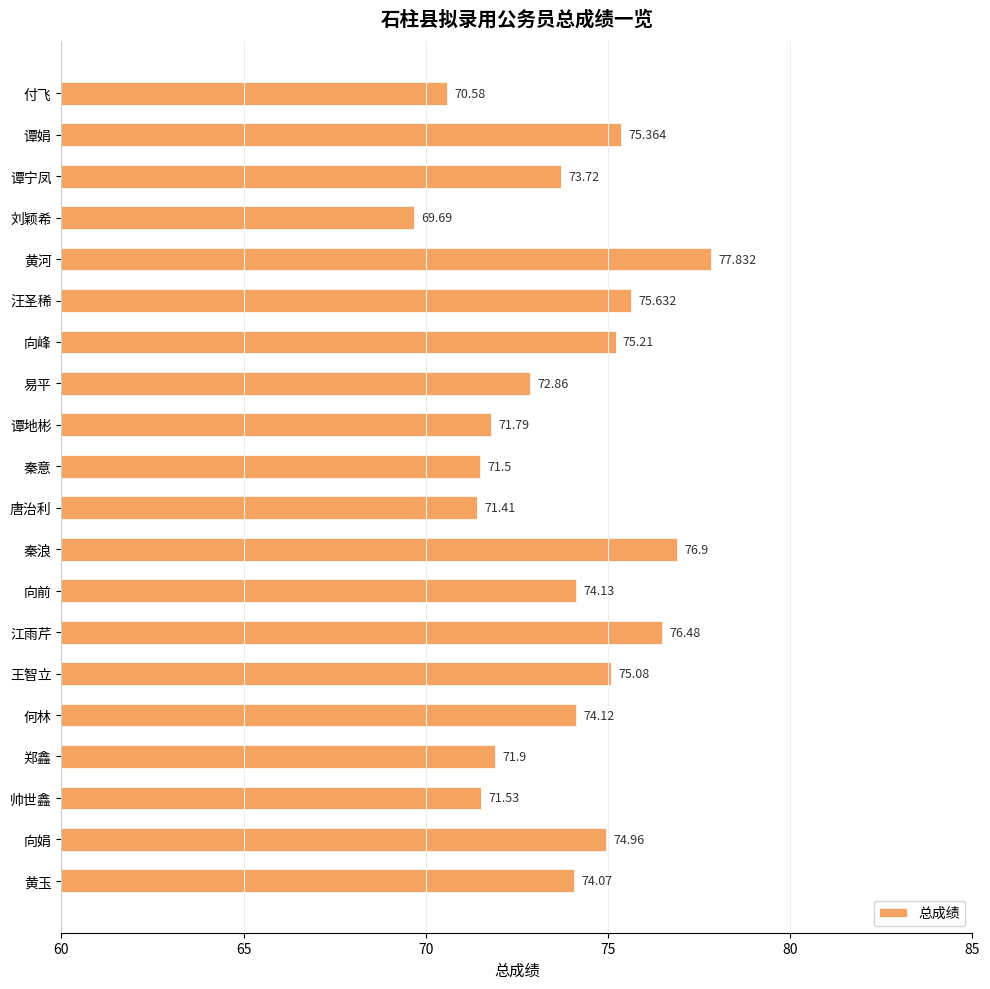

What is the difference between the second highest and minimum values?

7.2